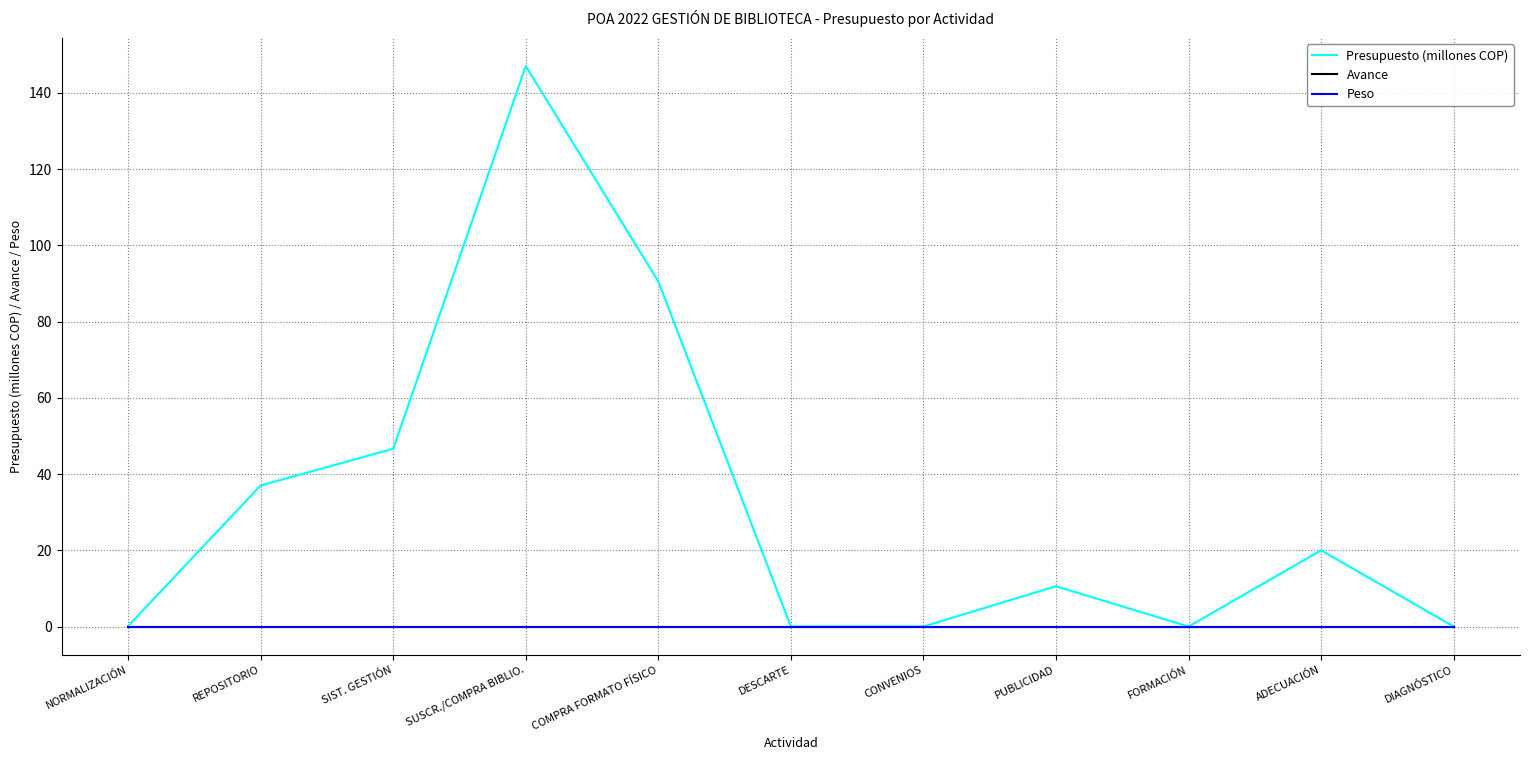

Which series has the widest spread of values?

Presupuesto (millones COP)